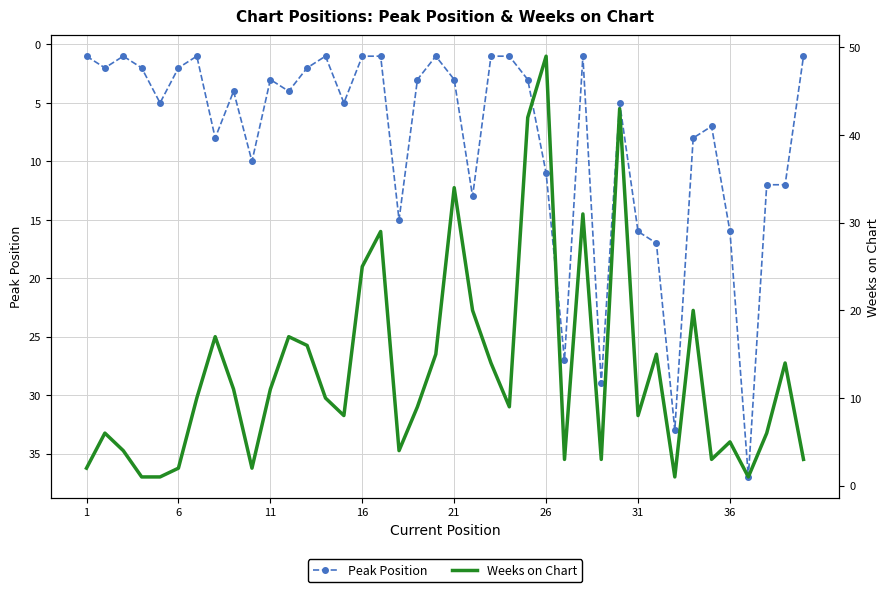

Is the value of Weeks on Chart at 17 greater than the value of Peak Position at 18?

Yes